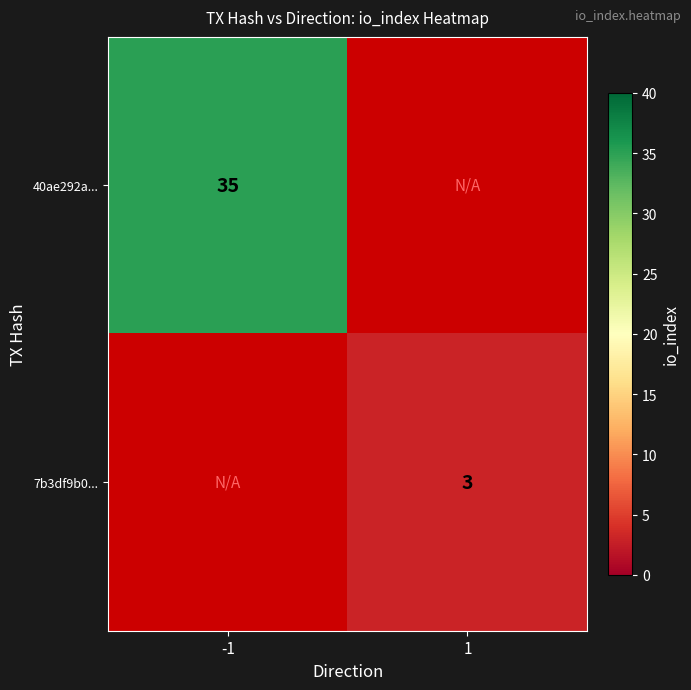

The value of 7b3df9b0... at 1 is 3. True or false?

True